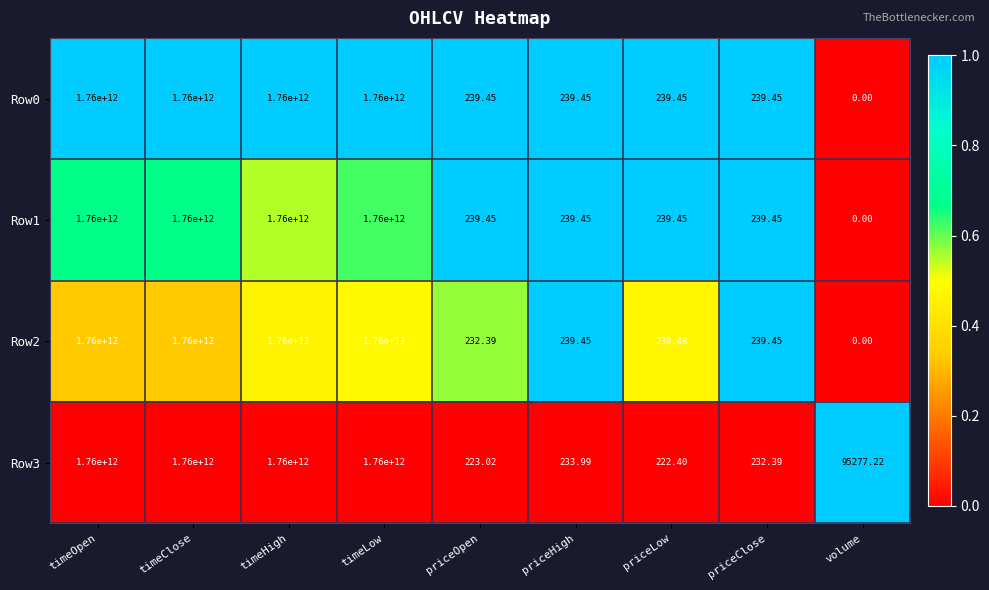

At which category does the chart reach its minimum across all series?

volume